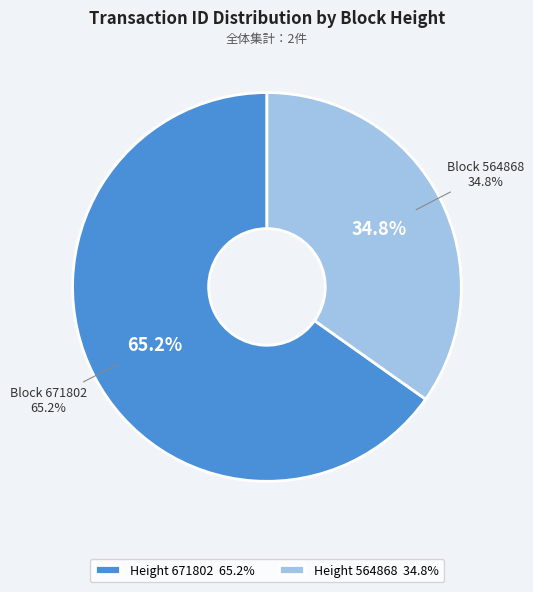

Rank the categories by value from lowest to highest.

564868, 671802